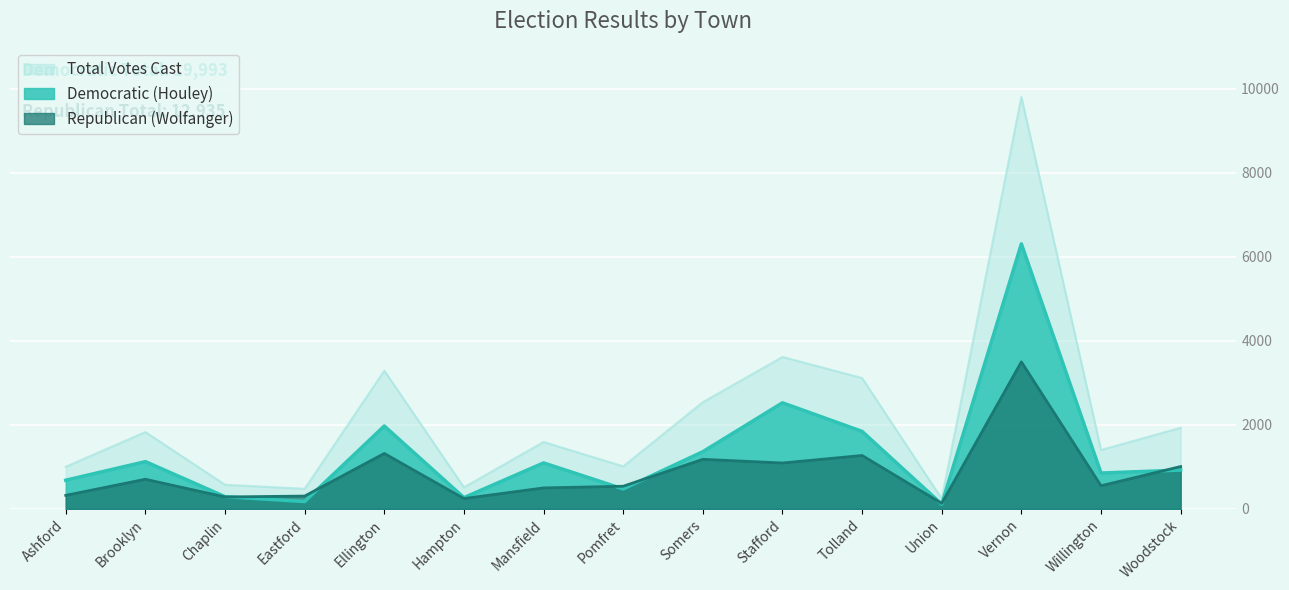

List the series in order of their peak value, highest first.

Total Votes Cast, Democratic (Houley), Republican (Wolfanger)